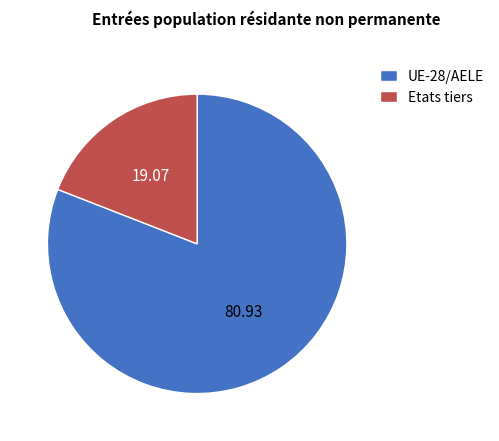

Which slice is the smallest?

Etats tiers